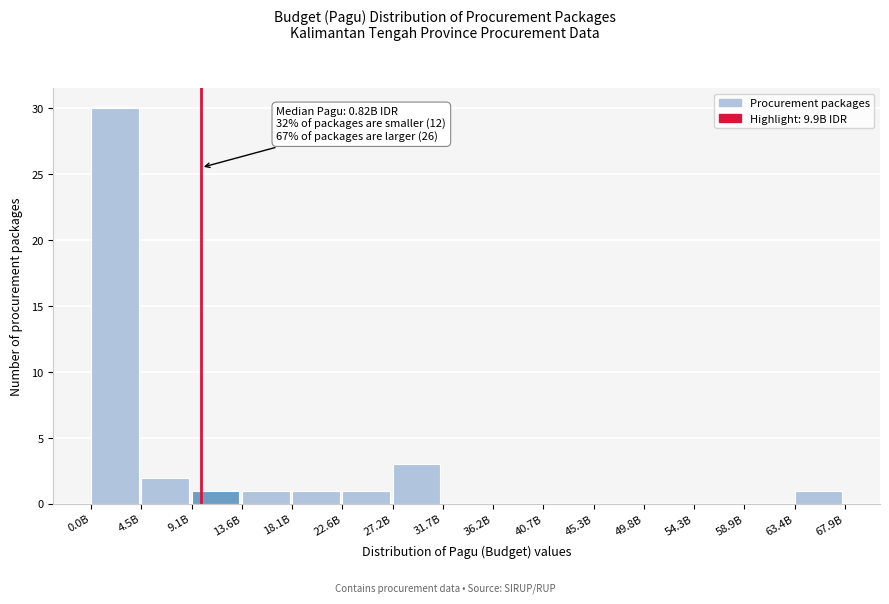

Reading left to right, list all the values displayed in this chart.

0.0B=30	4.5B=2	9.1B=1	13.6B=1	18.1B=1	22.6B=1	27.2B=3	31.7B=0	36.2B=0	40.7B=0	45.3B=0	49.8B=0	54.3B=0	58.9B=0	63.4B=1